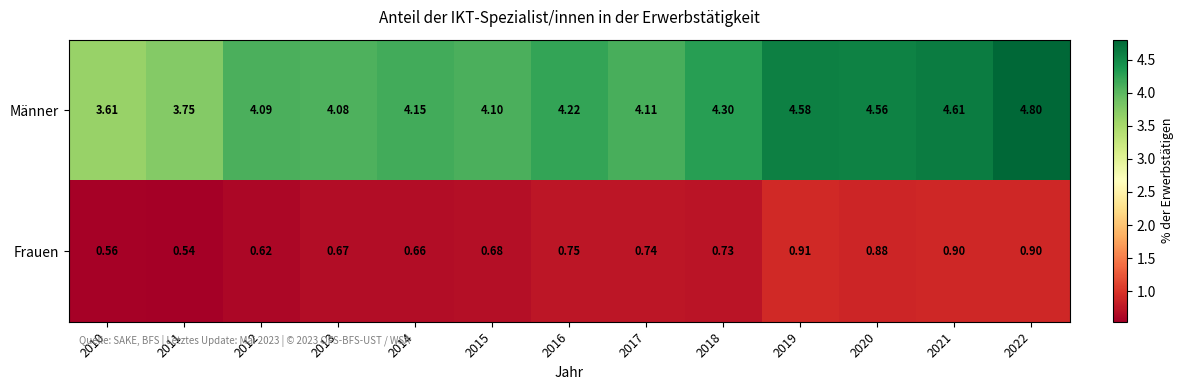

Is the value of Männer at 2017 greater than the value of Frauen at 2015?

Yes